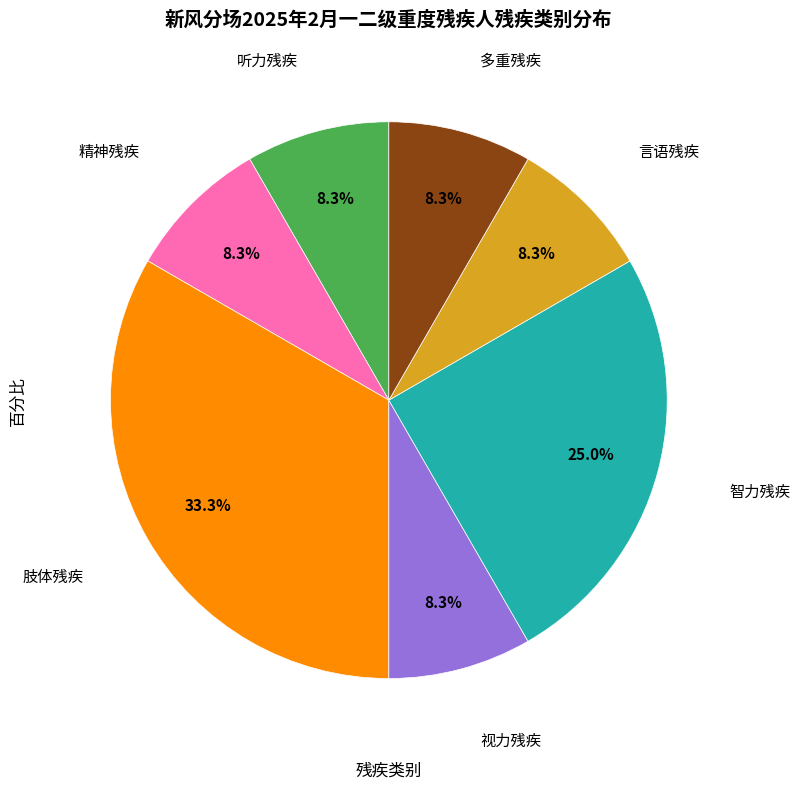

Is there any slice that represents more than half of the pie?

No